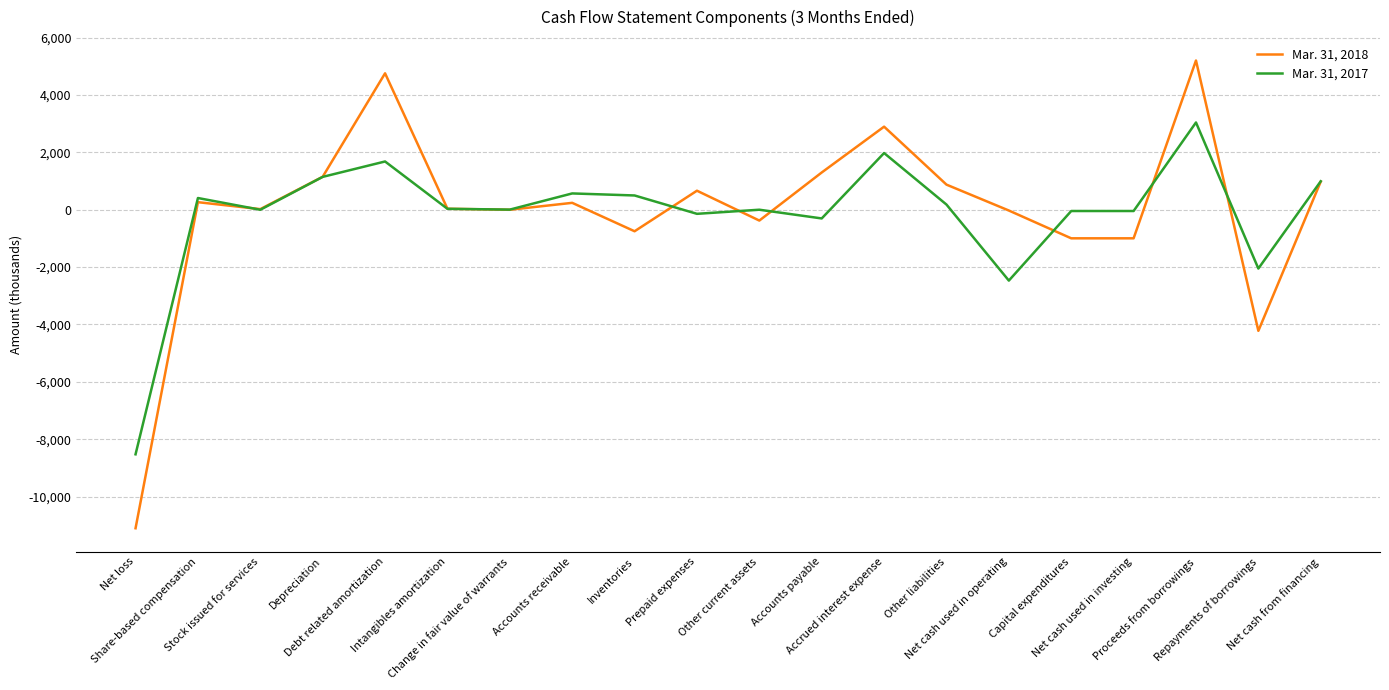

At which category does the chart reach its minimum across all series?

Net loss